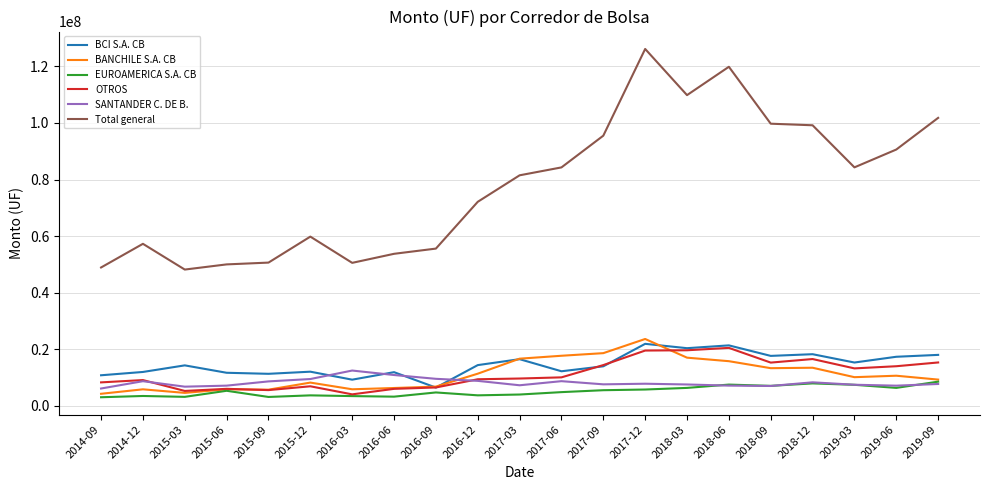

The value of BANCHILE S.A. CB at 2016-12 is 11325347.2. True or false?

True